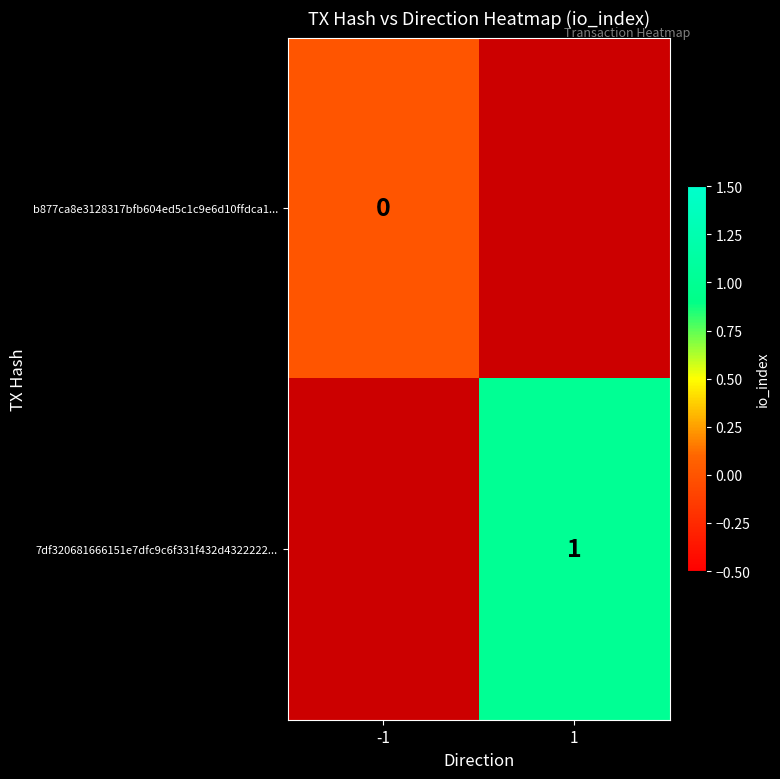

True or false: 7df320681666151e7dfc9c6f331f432d4322222... has a value of 0.3 at 1.

False